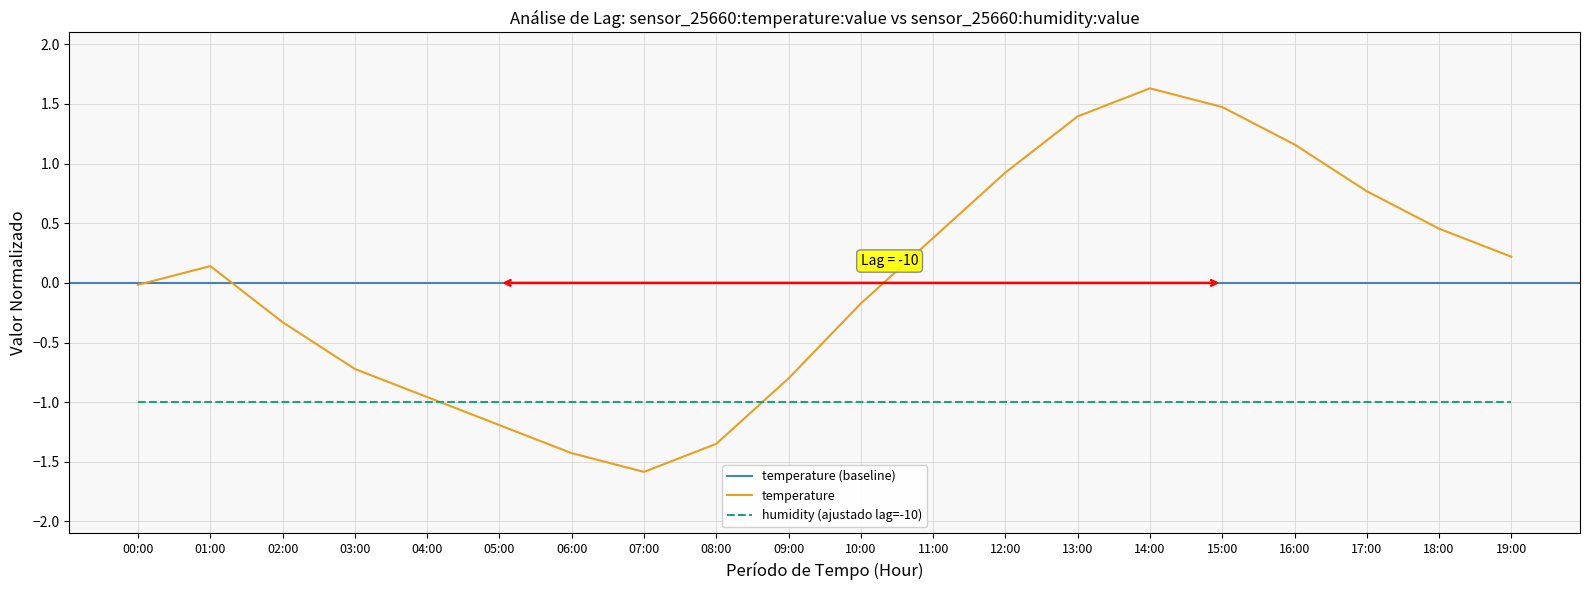

Where is the data nearest to the value 0?

00:00